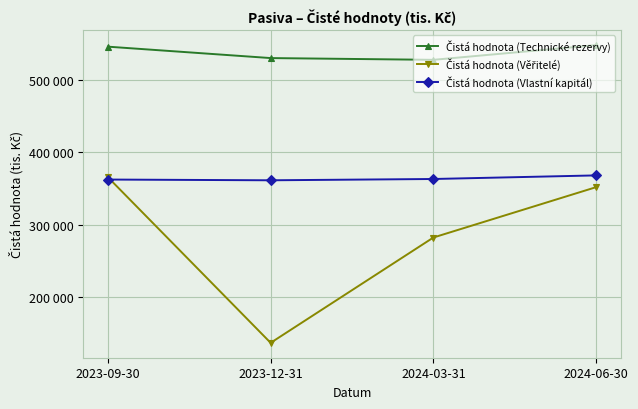

Reading left to right, transcribe all the data shown in this chart.

Čistá hodnota (Technické rezervy): 546608	530801	528368	548764
Čistá hodnota (Věřitelé): 365644	136151	282113	351902
Čistá hodnota (Vlastní kapitál): 362447	361423	363214	368200